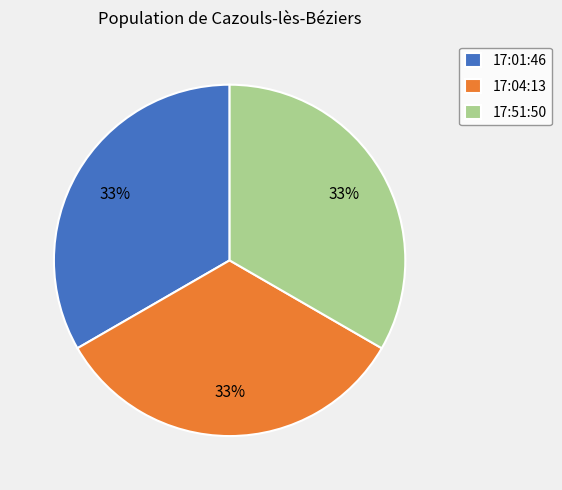

Is there a majority slice in this chart?

No